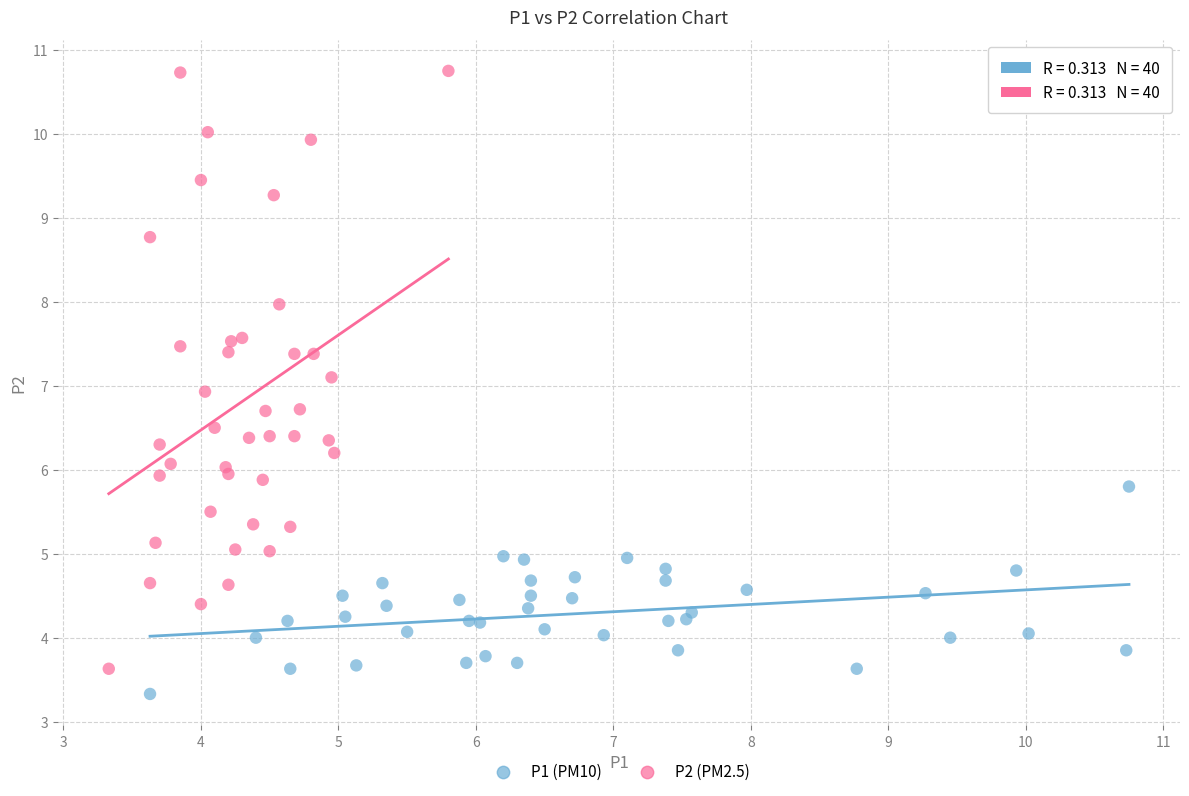

Which series has the largest Y range (max minus min)?

P2 (PM2.5)